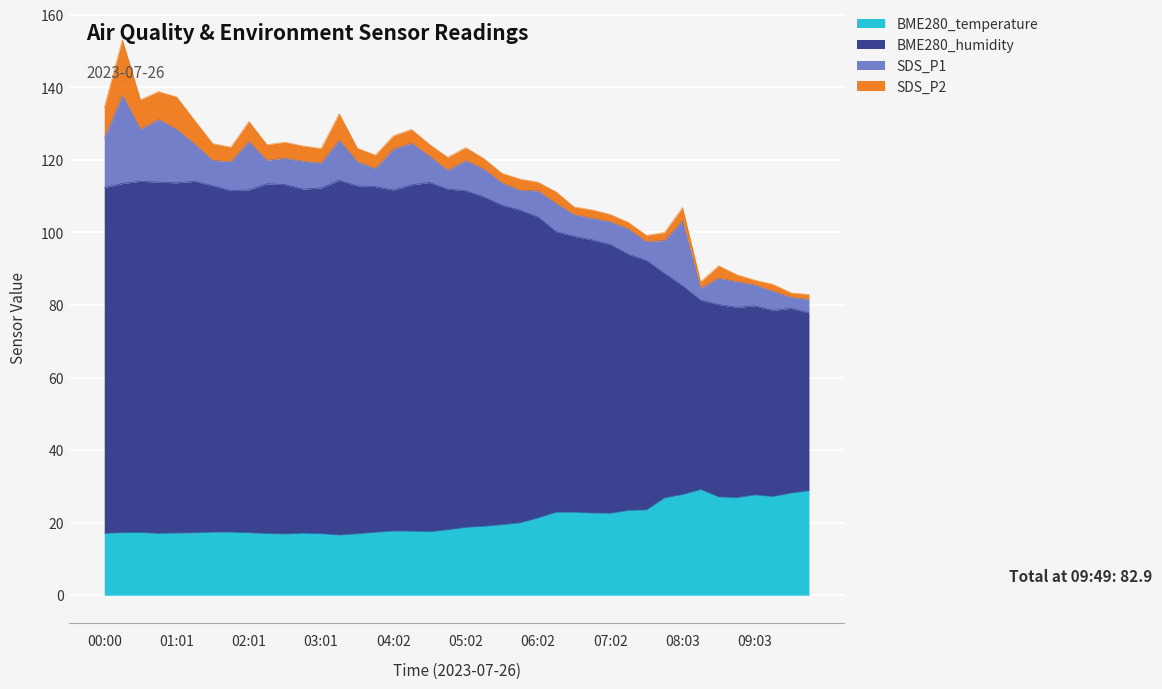

What is the maximum value for BME280_temperature?

29.1